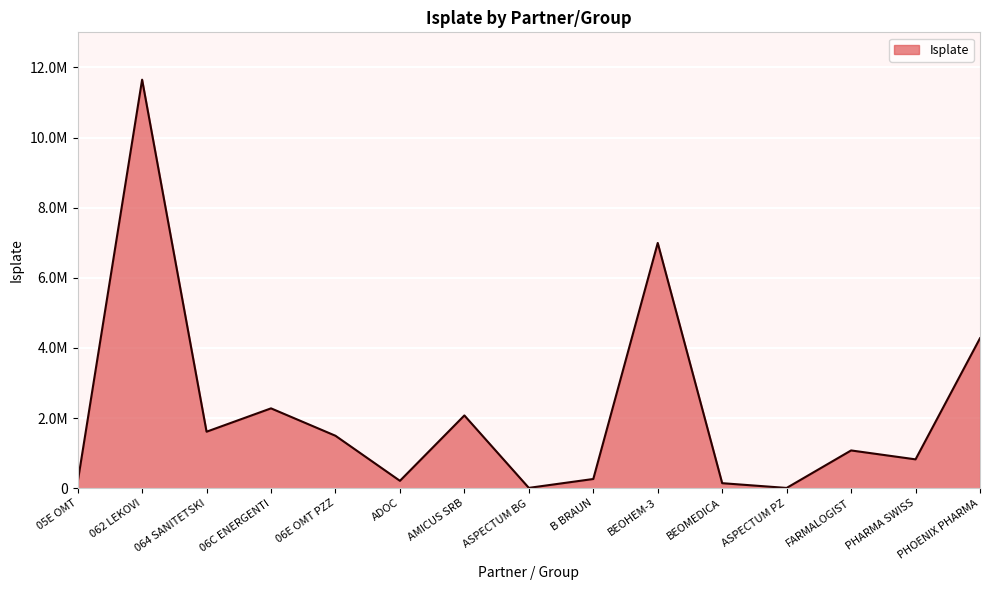

Rank the categories by value from highest to lowest.

062 LEKOVI, BEOHEM-3, PHOENIX PHARMA, 06C ENERGENTI, AMICUS SRB, 064 SANITETSKI, 06E OMT PZZ, FARMALOGIST, PHARMA SWISS, B BRAUN, ADOC, 05E OMT, BEOMEDICA, ASPECTUM BG, ASPECTUM PZ